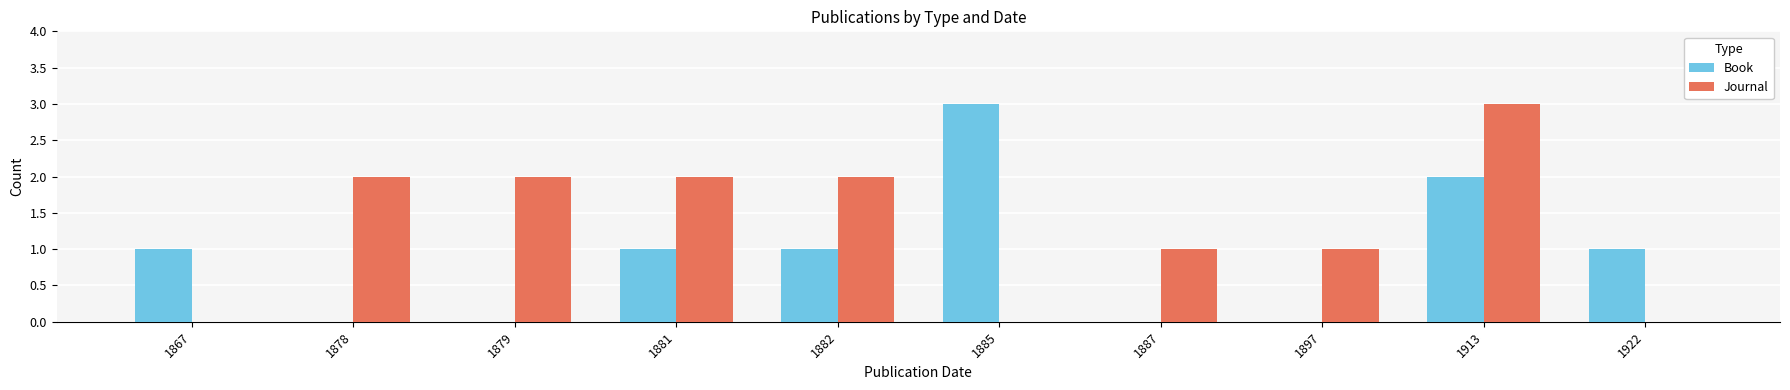

How many groups of bars are there?

10